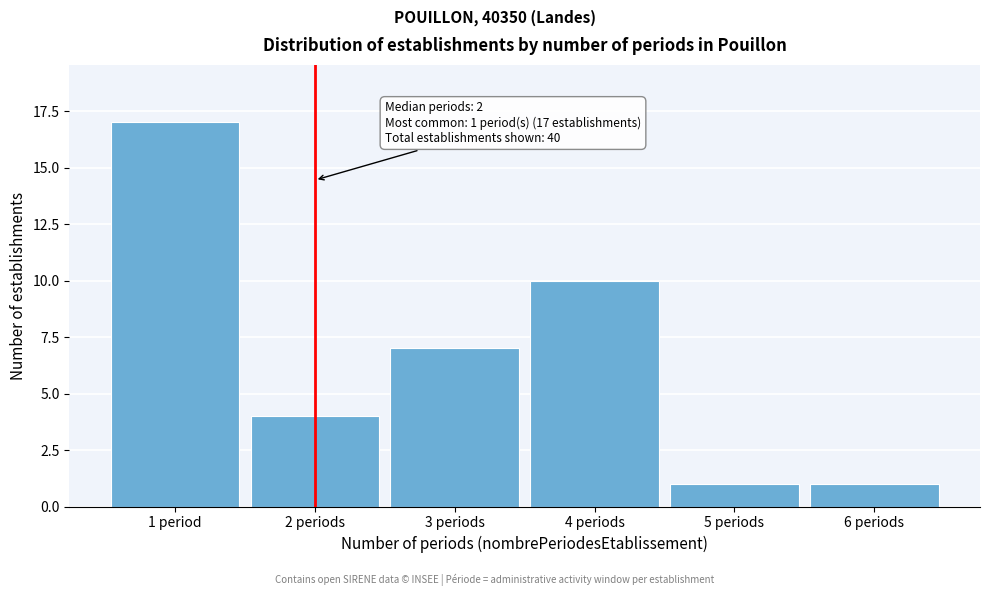

Reading left to right, list all the values displayed in this chart.

17	4	7	10	1	1